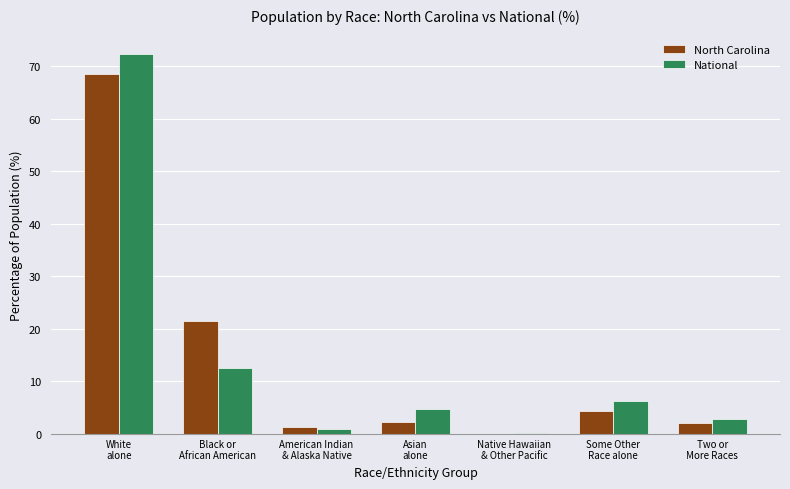

What is the highest value of the National series?

72.4